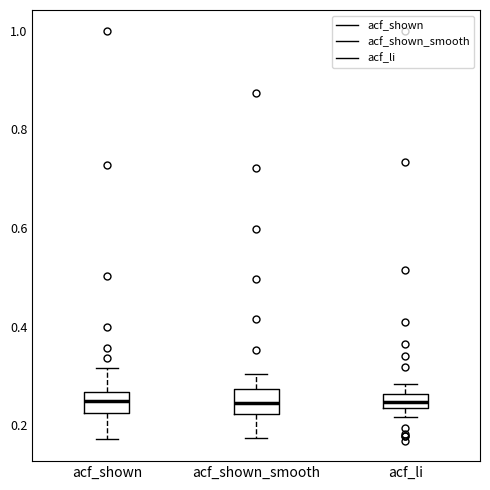

Where does the median line of the box for acf_shown sit on the y-axis? The values are not printed on the chart, so give them approximately, as read against the axis.

0.24